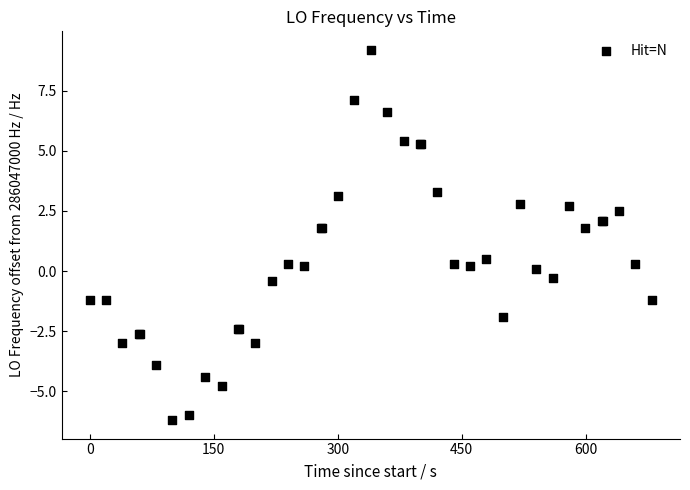

What Y value in the scatter plot is closest to 1?

0.5